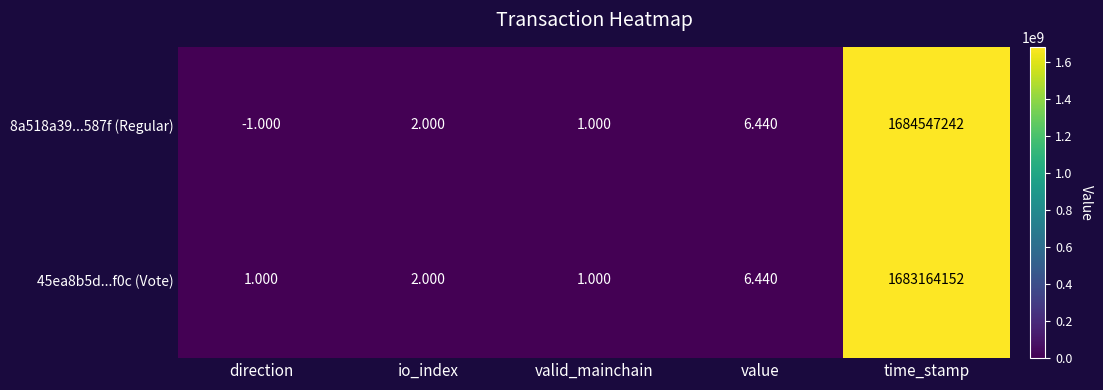

Which series has the largest range (max minus min)?

8a518a39...587f (Regular)